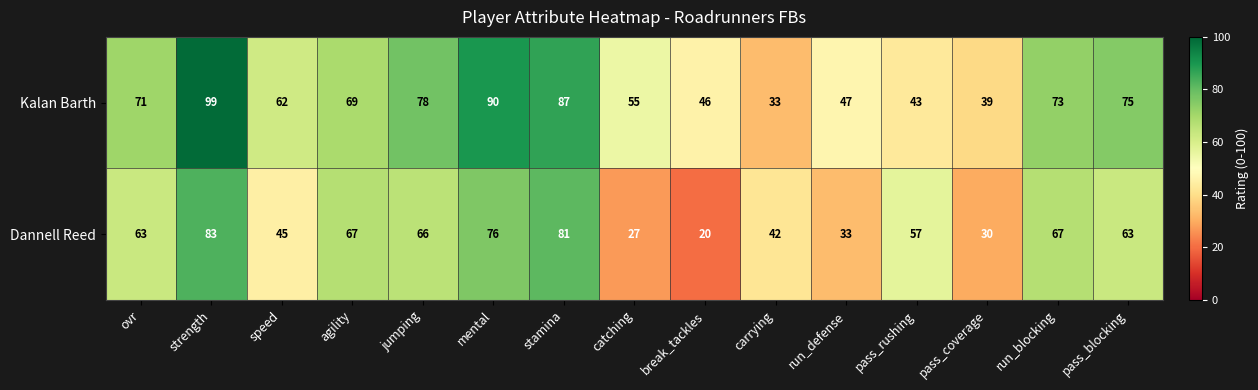

Reading left to right, transcribe all the data shown in this chart.

Kalan Barth: ovr=71	strength=99	speed=62	agility=69	jumping=78	mental=90	stamina=87	catching=55	break_tackles=46	carrying=33	run_defense=47	pass_rushing=43	pass_coverage=39	run_blocking=73	pass_blocking=75
Dannell Reed: ovr=63	strength=83	speed=45	agility=67	jumping=66	mental=76	stamina=81	catching=27	break_tackles=20	carrying=42	run_defense=33	pass_rushing=57	pass_coverage=30	run_blocking=67	pass_blocking=63